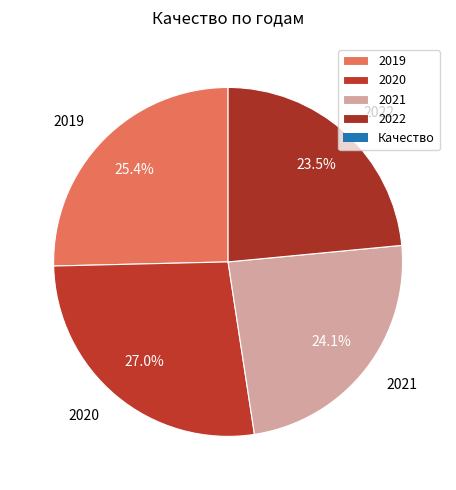

To the nearest percent, what is the difference between the largest and smallest slice percentages?

4%